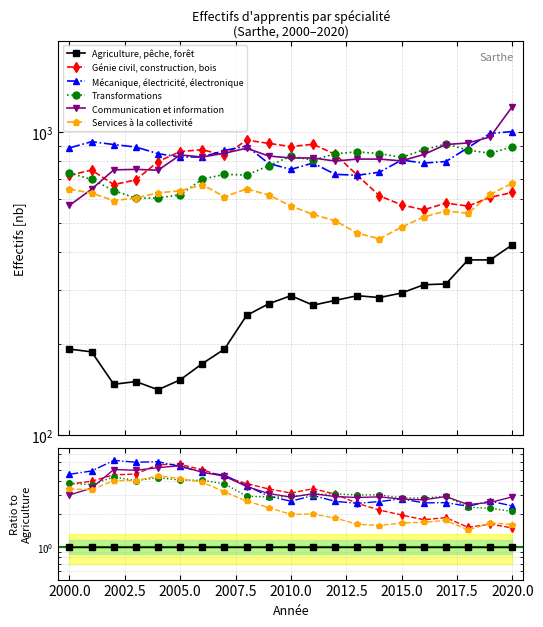

Count the Communication et information values in the range 2 to 4.

15